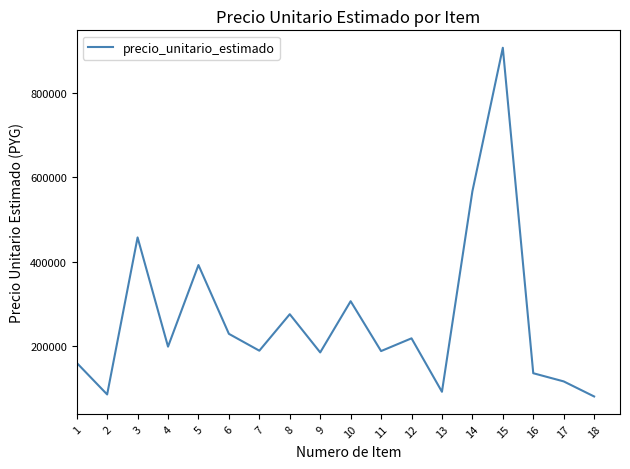

True or false: there are more than 1 points higher than both neighbors.

True